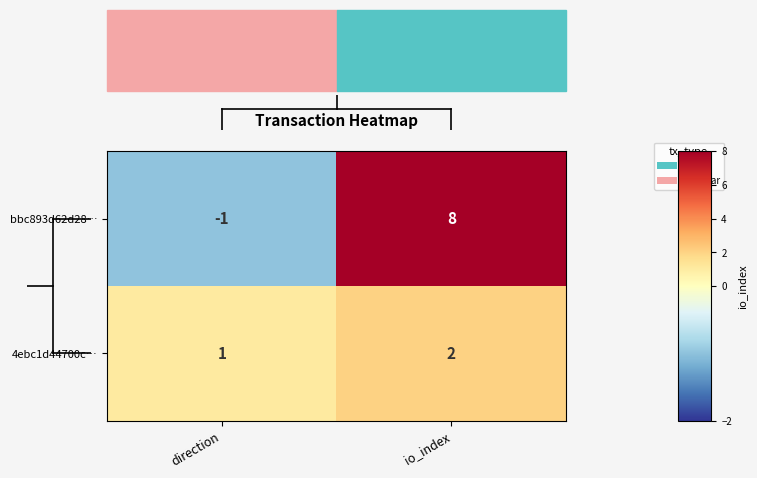

What is the average value of the bbc893d62d28… series?

4